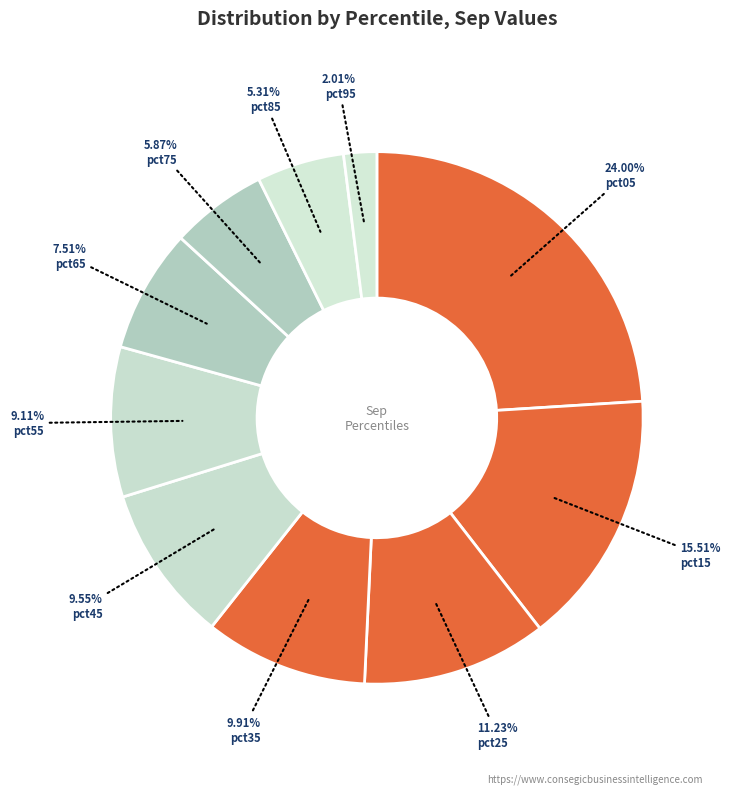

What percentage is the pct95 slice, to the nearest percent?

2%